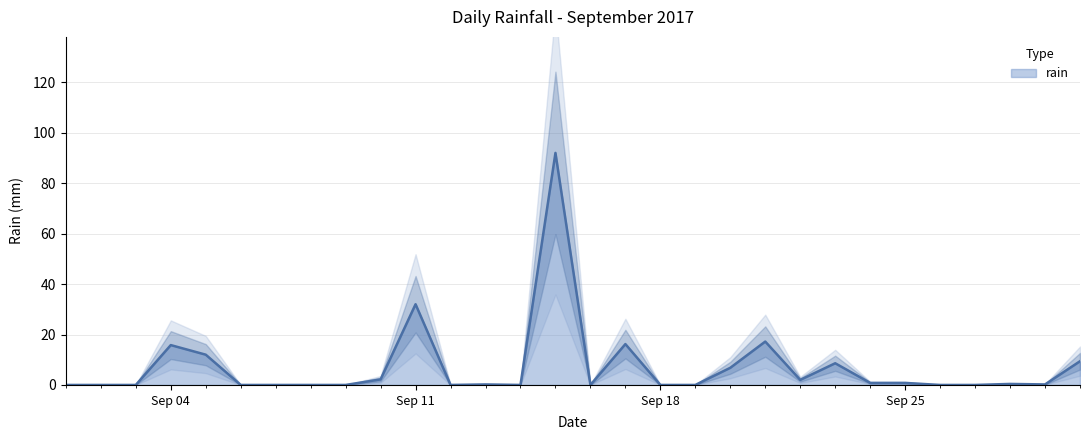

Where is rain nearest to the value 46?

Sep 11